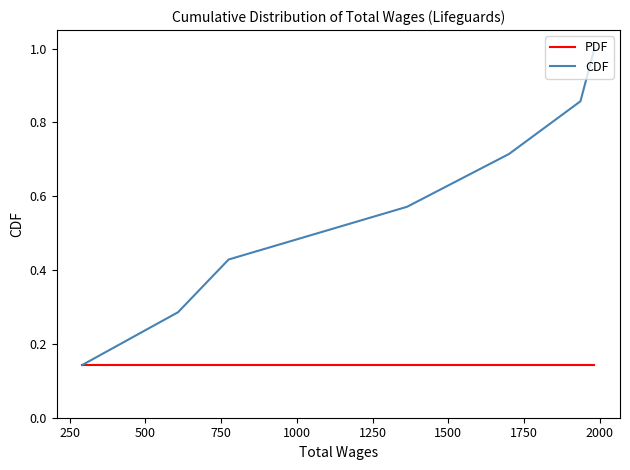

At how many categories does at least one series exceed 0?

7